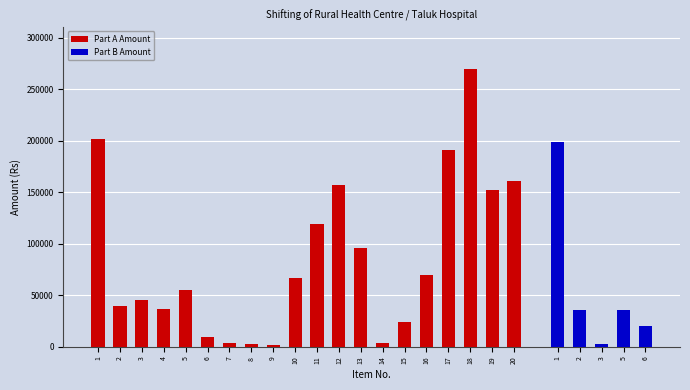

What is the maximum value shown in the chart?

269560